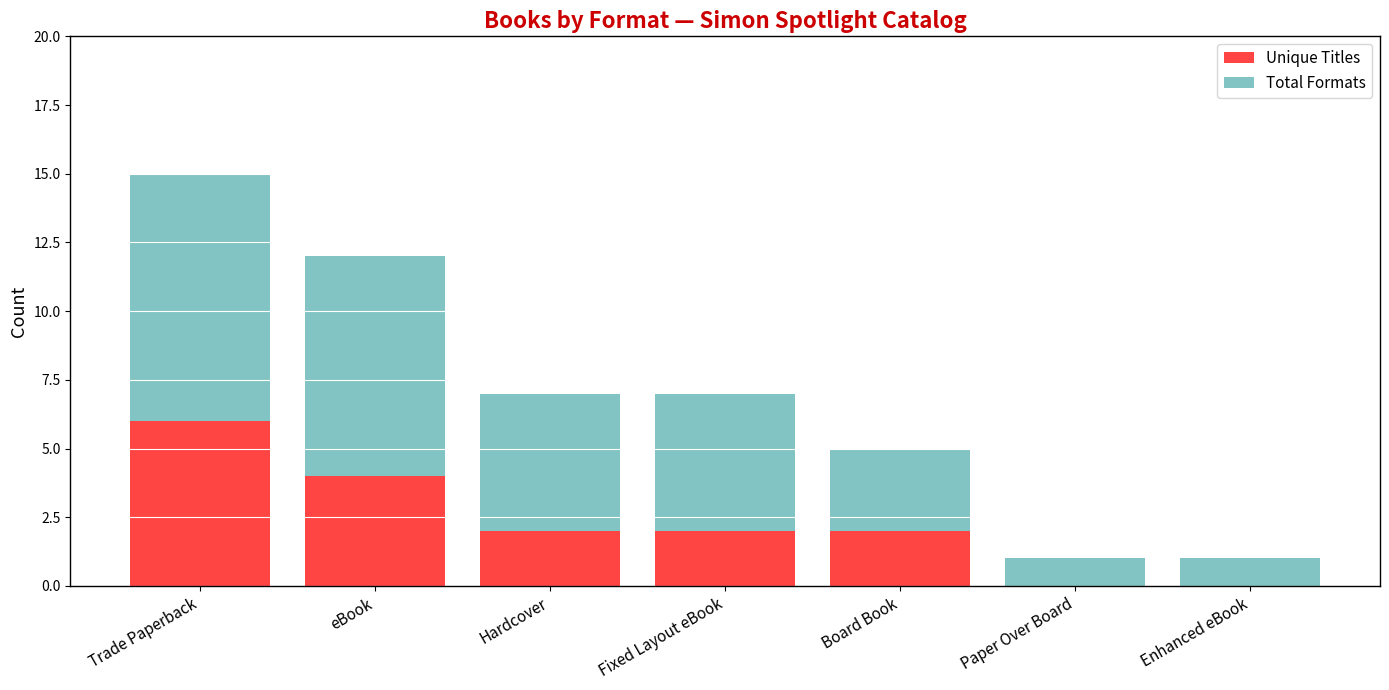

Which category has the highest value in the Unique Titles series?

Trade Paperback